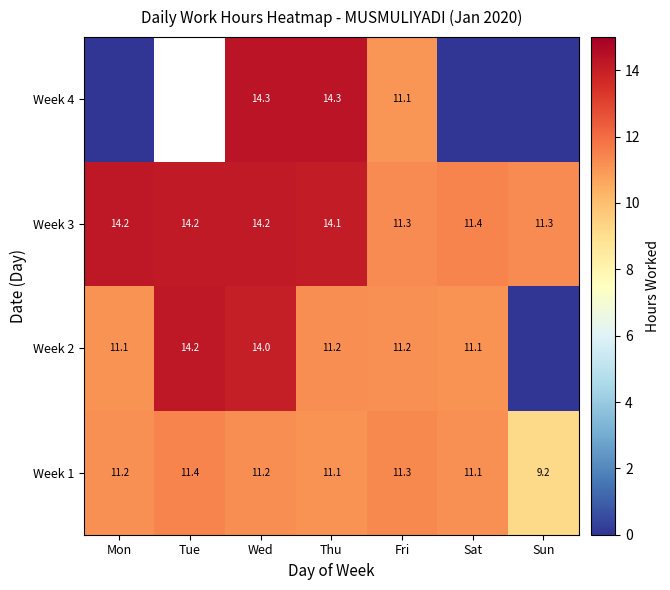

At how many categories does at least one series exceed 10?

7